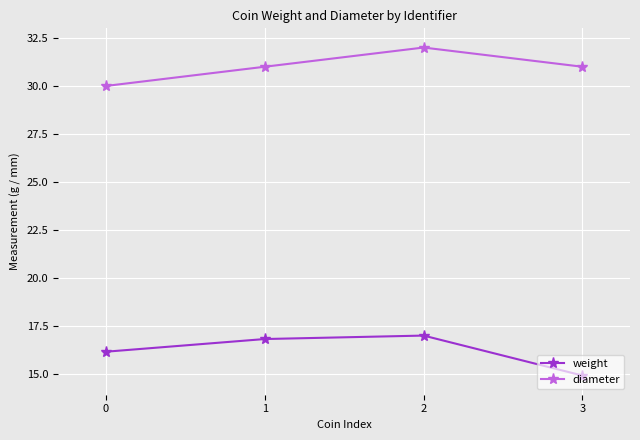

What is the difference between the second highest and minimum values in the weight series?

1.9